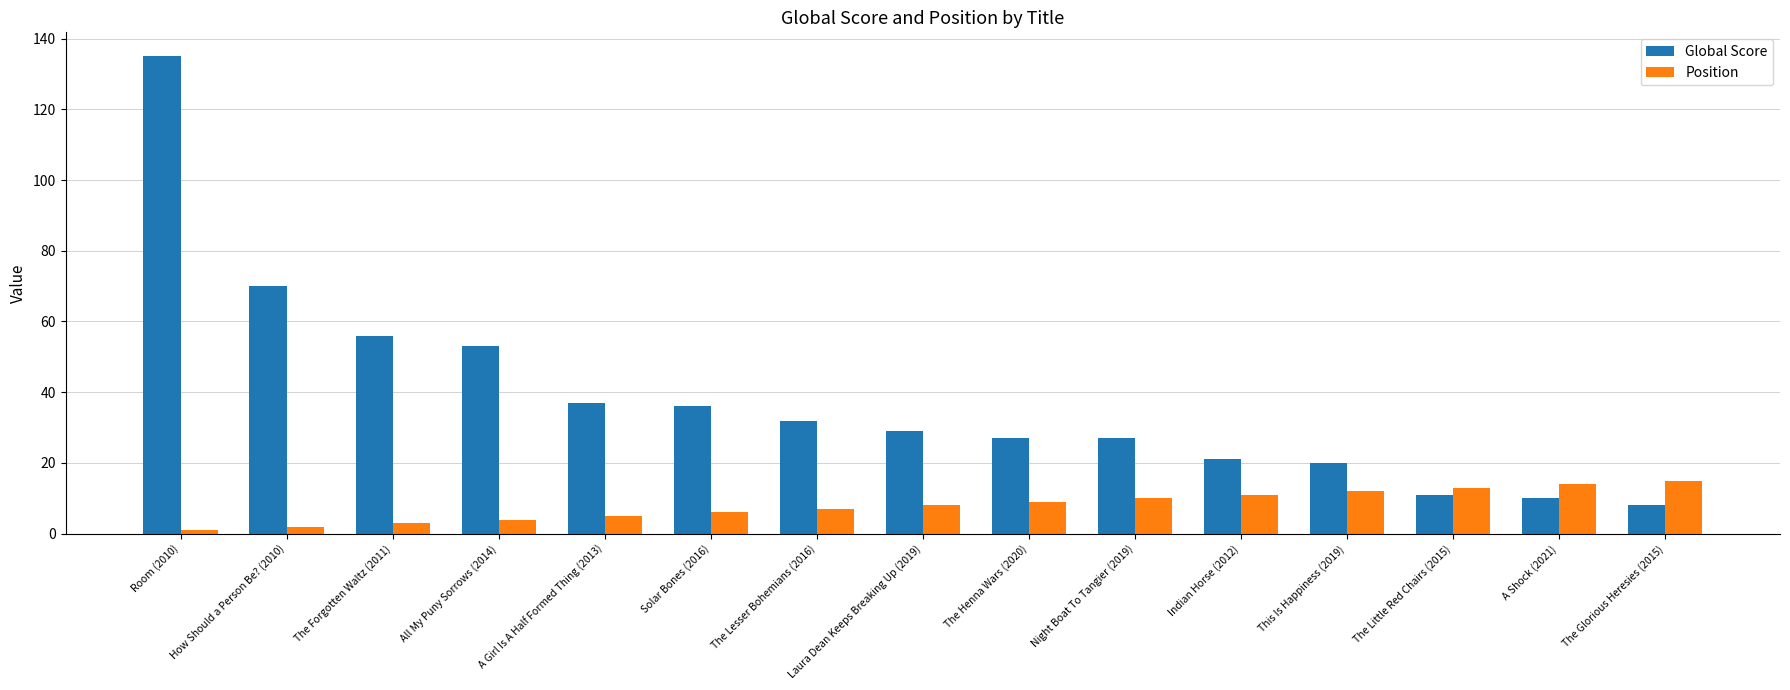

What is the label of the 7th bar from the right?

The Henna Wars (2020)